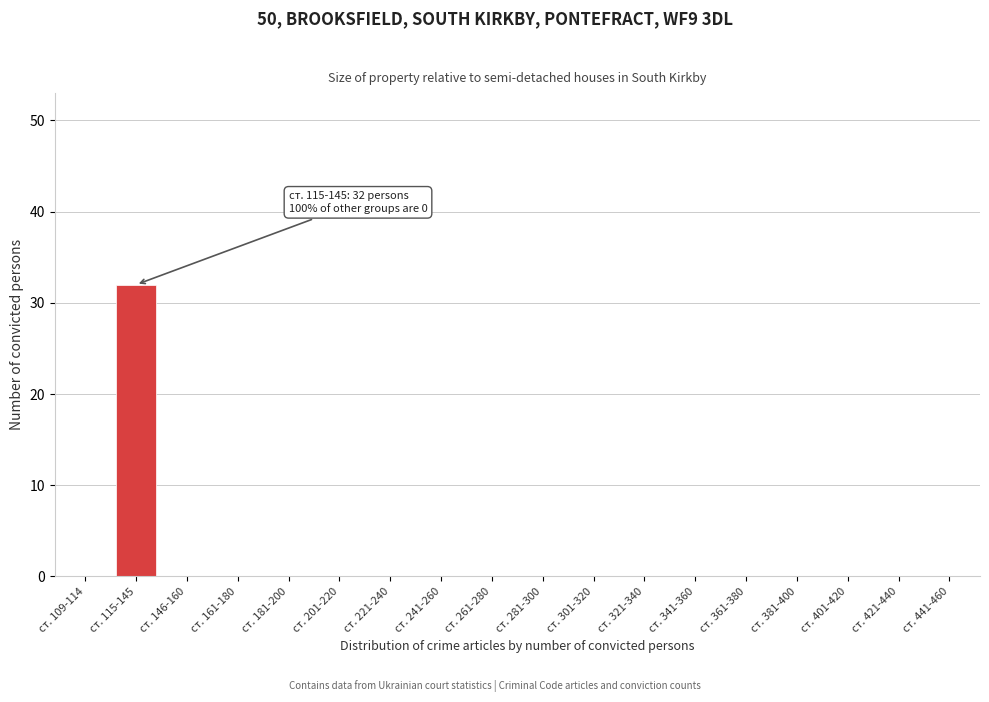

Reading right to left, what are all the values shown in this chart?

ст. 441-460=0	ст. 421-440=0	ст. 401-420=0	ст. 381-400=0	ст. 361-380=0	ст. 341-360=0	ст. 321-340=0	ст. 301-320=0	ст. 281-300=0	ст. 261-280=0	ст. 241-260=0	ст. 221-240=0	ст. 201-220=0	ст. 181-200=0	ст. 161-180=0	ст. 146-160=0	ст. 115-145=32	ст. 109-114=0